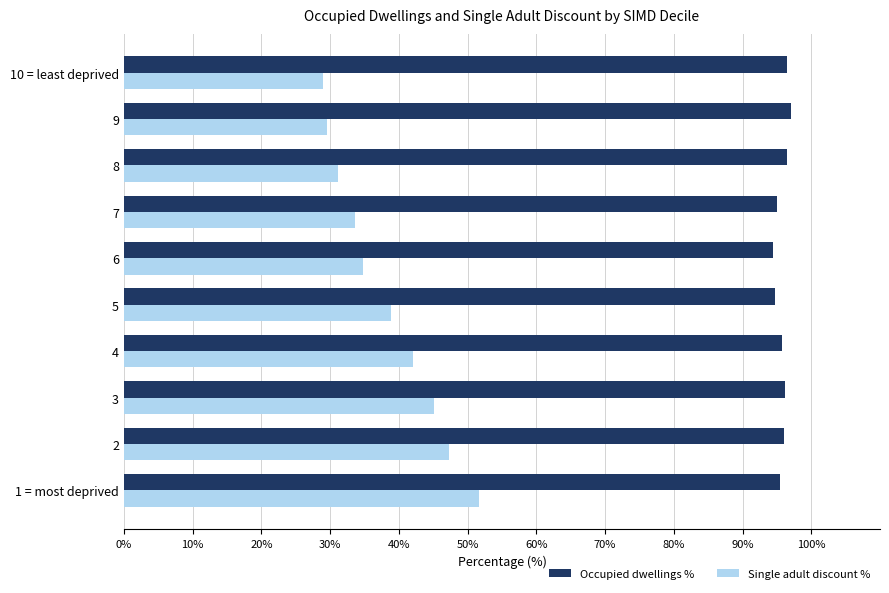

Rank the series by their maximum value, from lowest to highest.

Single adult discount %, Occupied dwellings %